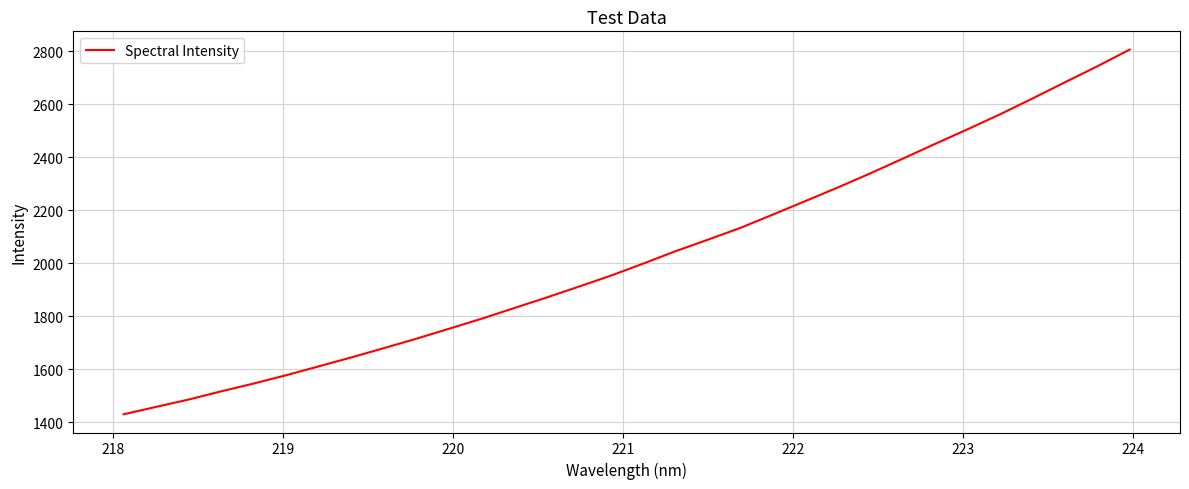

Does the chart have visible grid lines?

Yes